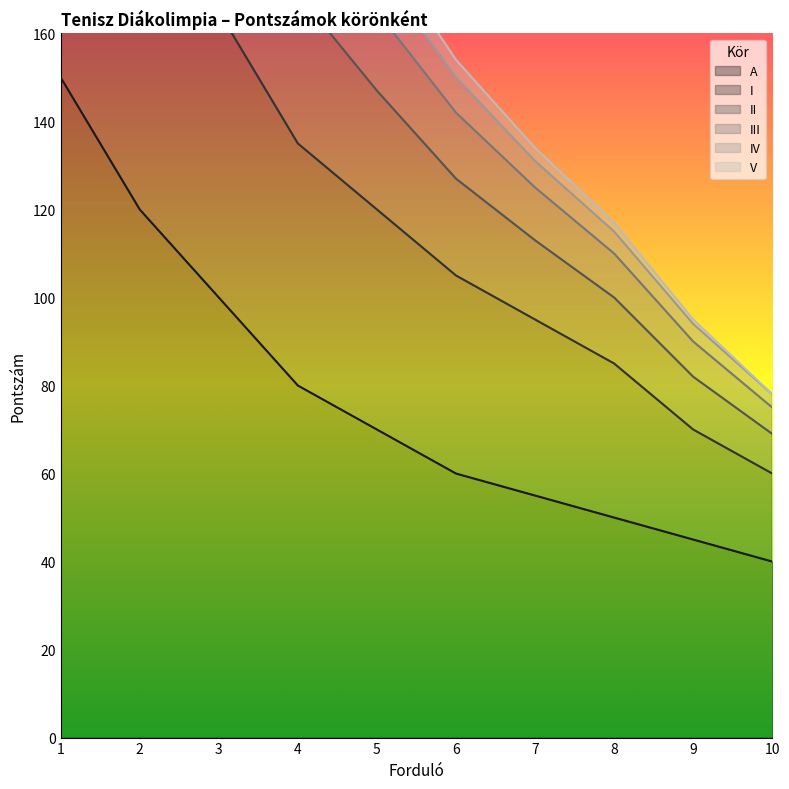

Is it true that V equals 178 at 6?

False